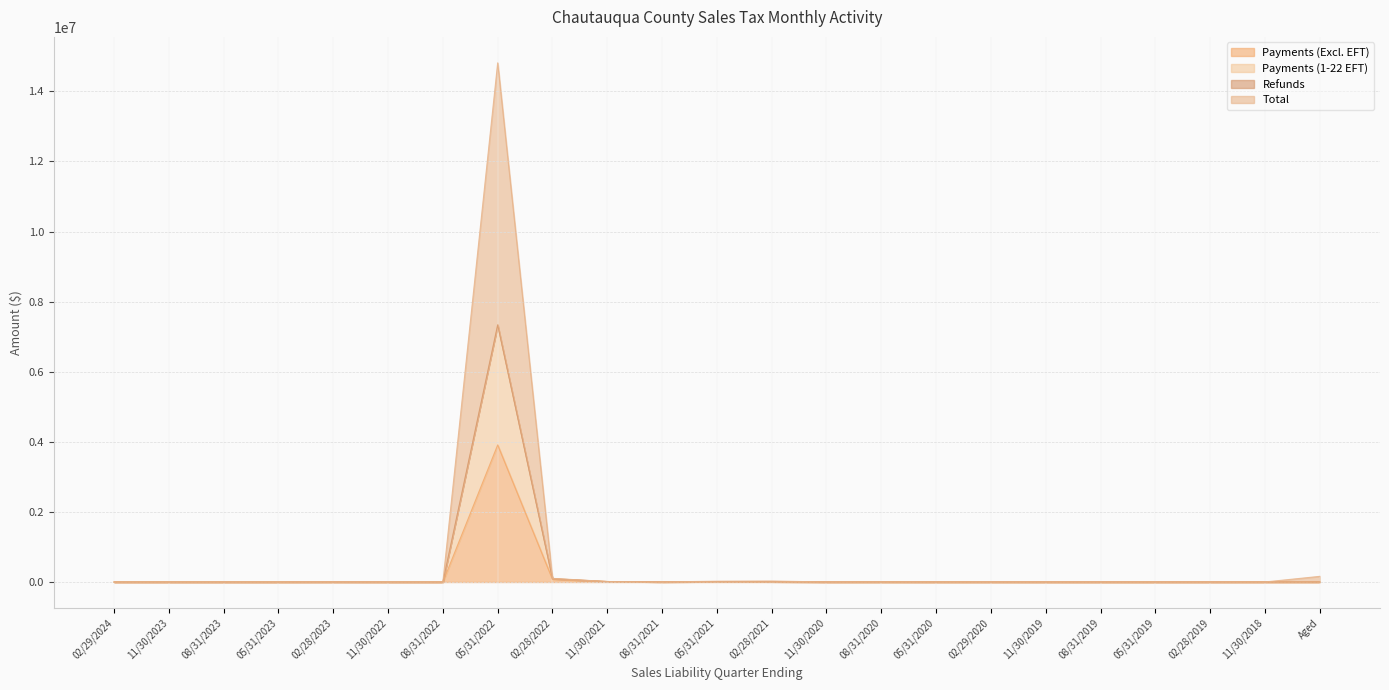

Is the value of Total at 05/31/2022 greater than the value of Payments (Excl. EFT) at 05/31/2023?

Yes